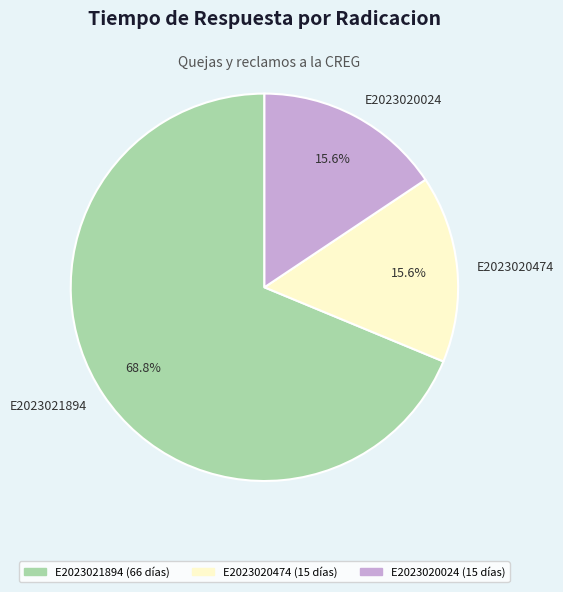

What percentage is the E2023021894 slice, to the nearest percent?

69%